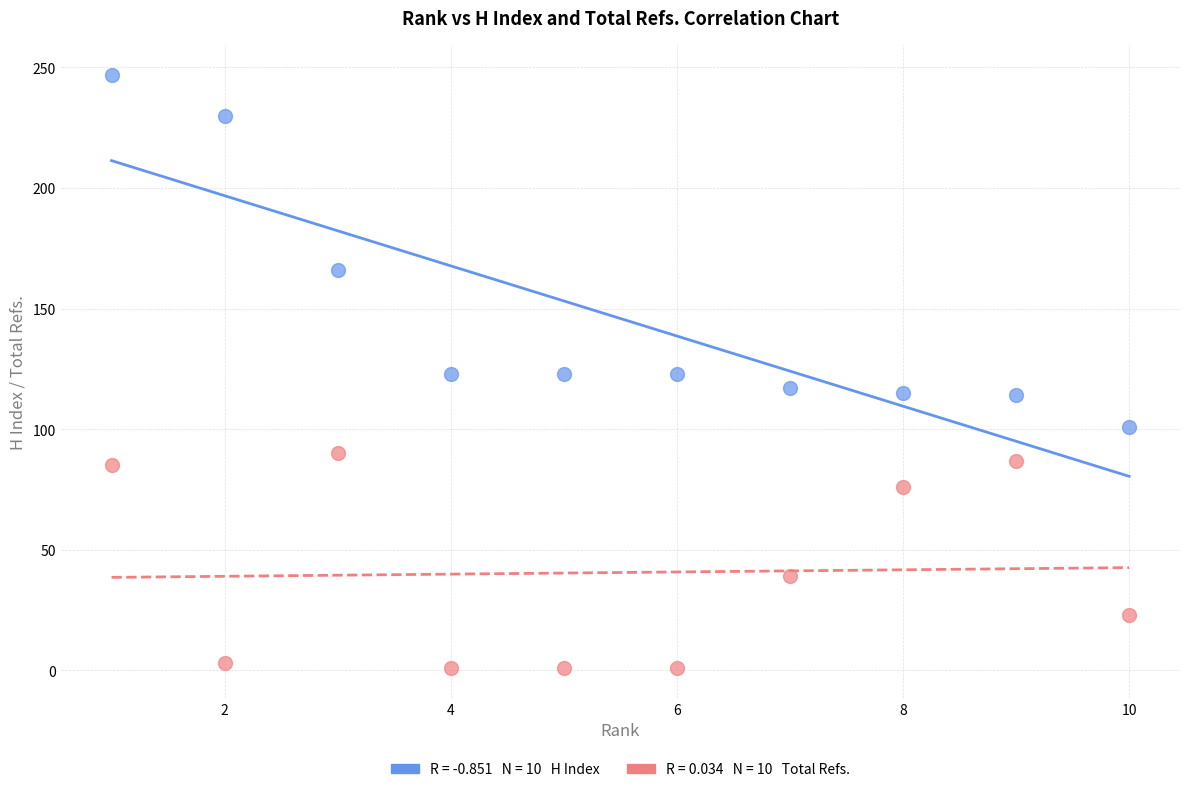

Across all data points, what is the range of X values (max minus min)?

9